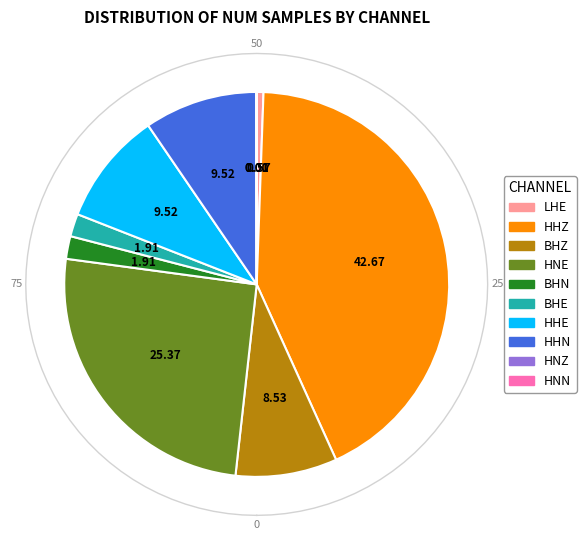

What is the largest slice in the pie chart?

HHZ